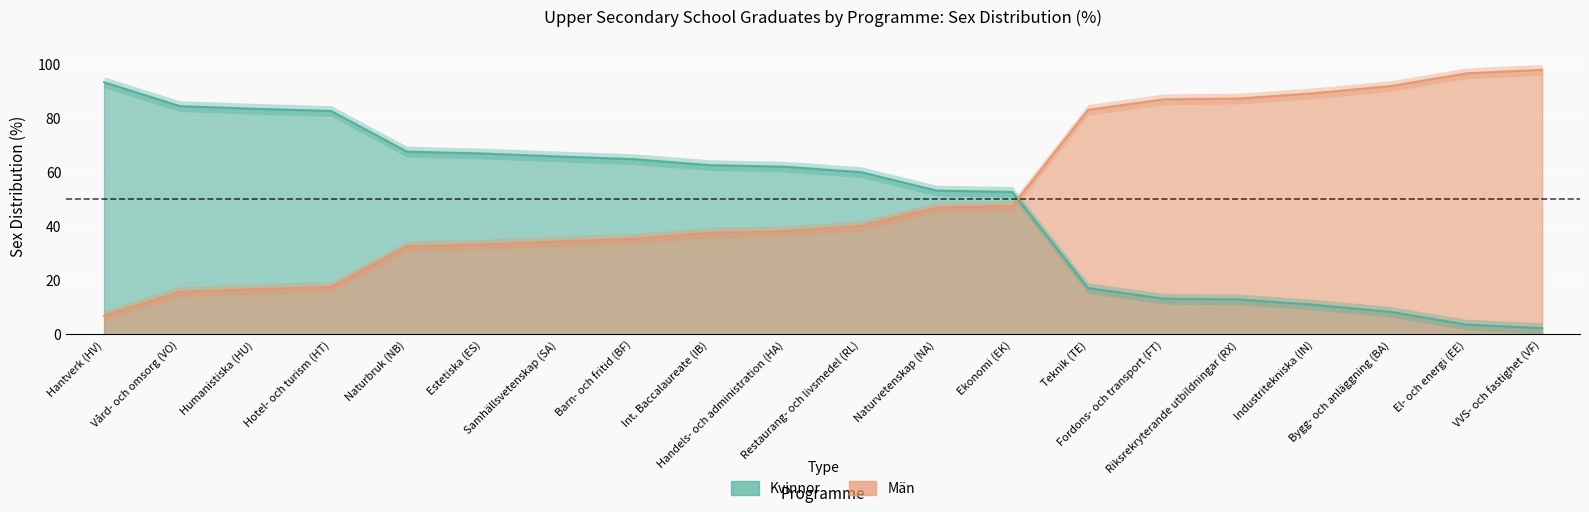

True or false: Kvinnor has a value of 3.6 at Bygg- och anläggning (BA).

False